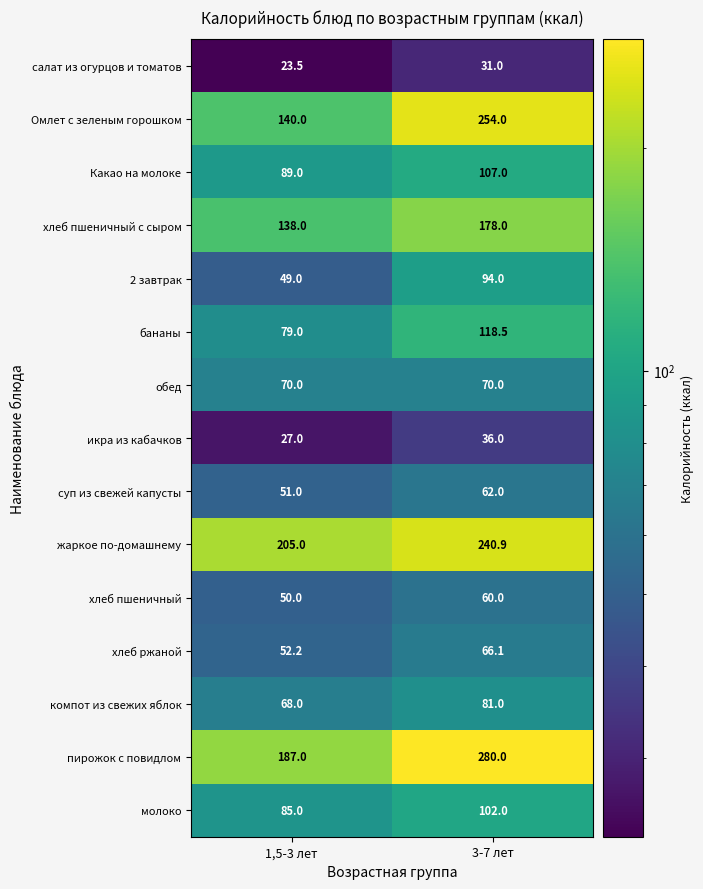

At which category is the sum across all series the highest?

3-7 лет